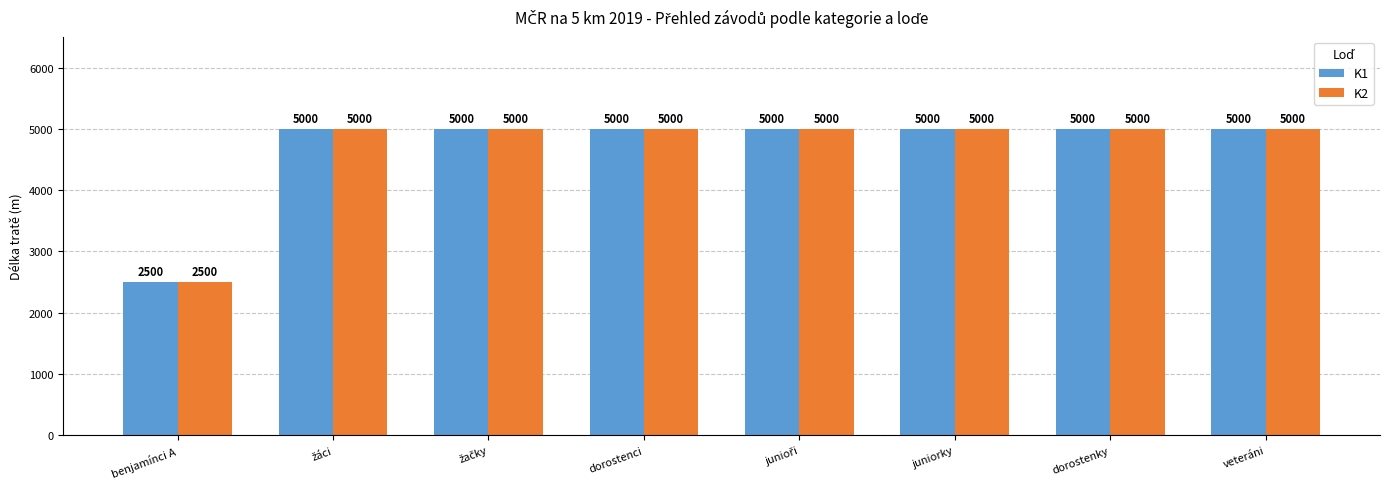

Reading right to left, extract all data points from this chart.

K1: 5000	5000	5000	5000	5000	5000	5000	2500
K2: 5000	5000	5000	5000	5000	5000	5000	2500